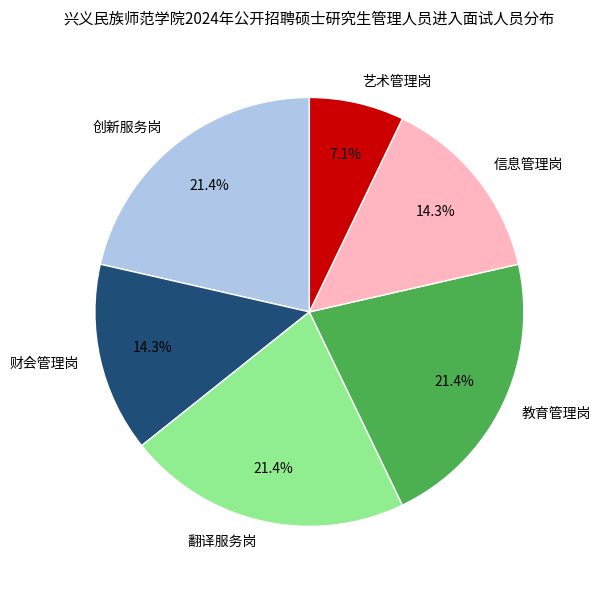

What percentage is NOT represented by 艺术管理岗?

92.9%